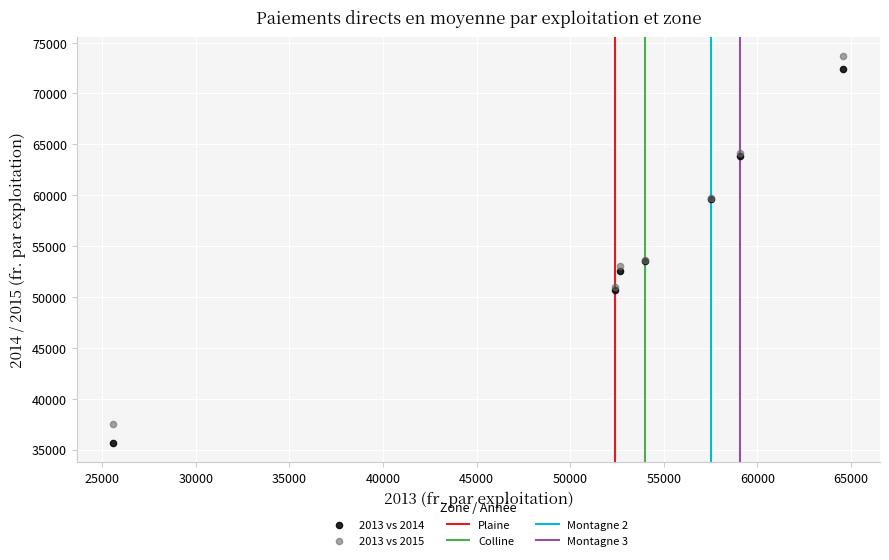

What is the X range (max minus min) for the scatter plot?

39010.0